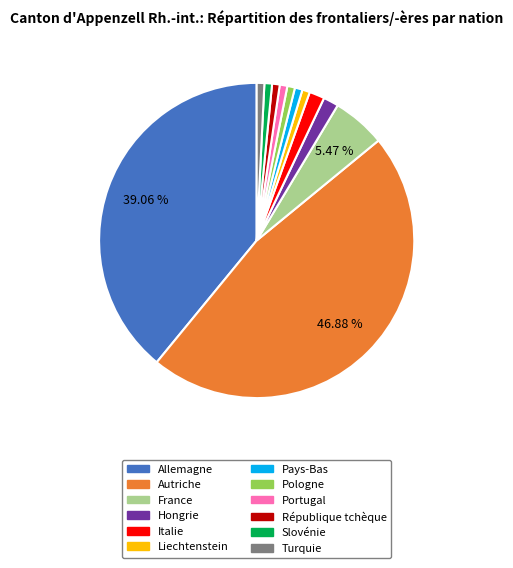

Count the number of slices in the pie.

12